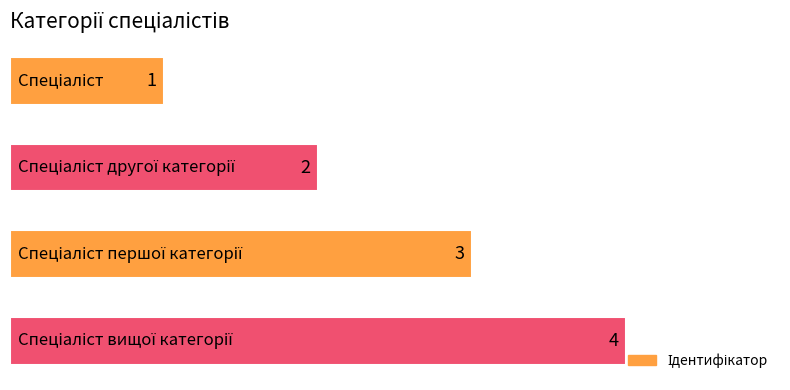

What is the greatest value displayed?

4